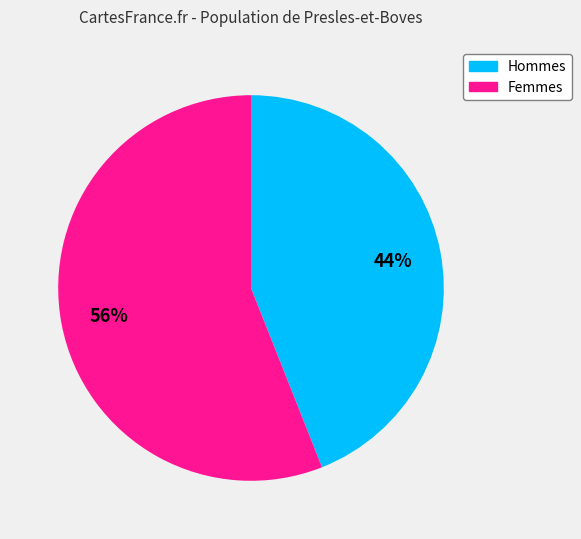

To the nearest percent, what is the difference between the largest and smallest slice percentages?

12%